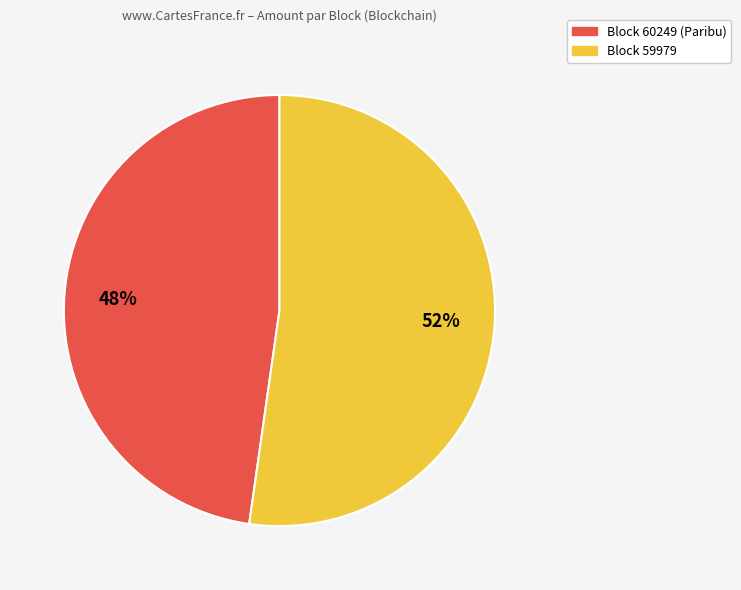

Is there any slice that represents more than half of the pie?

Yes